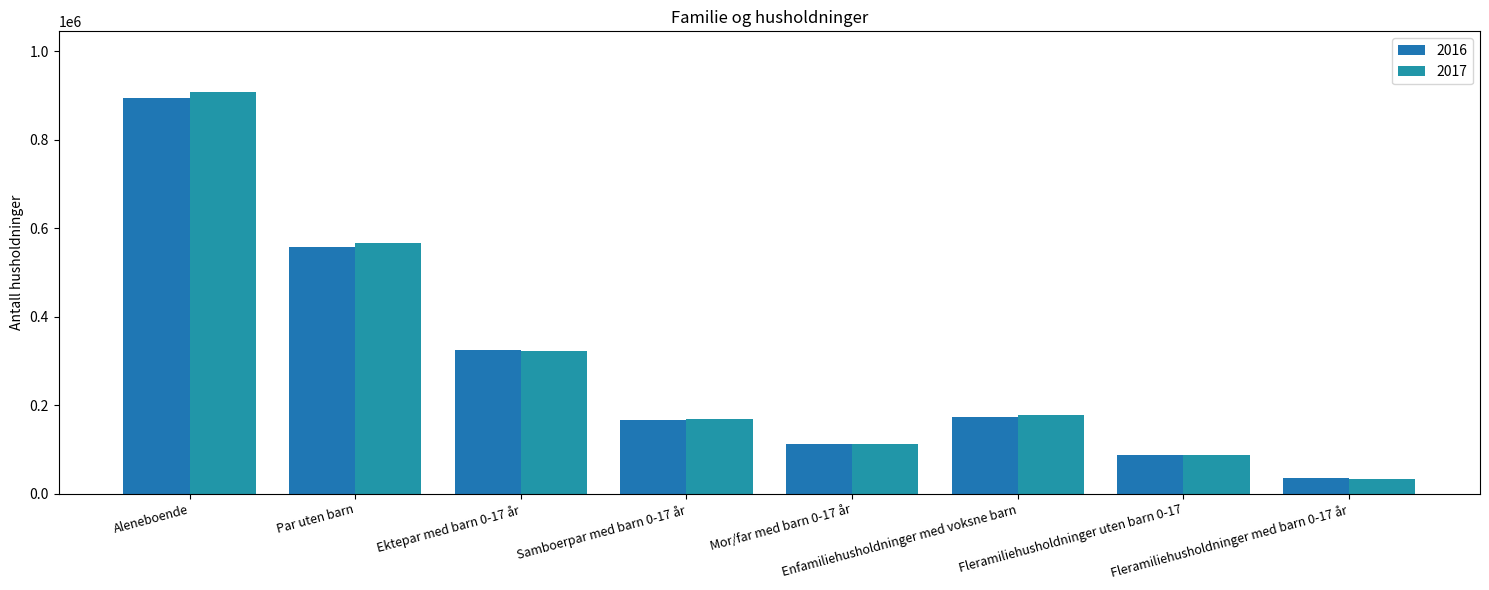

Which category has the lowest value across all series?

Fleramiliehusholdninger med barn 0-17 år